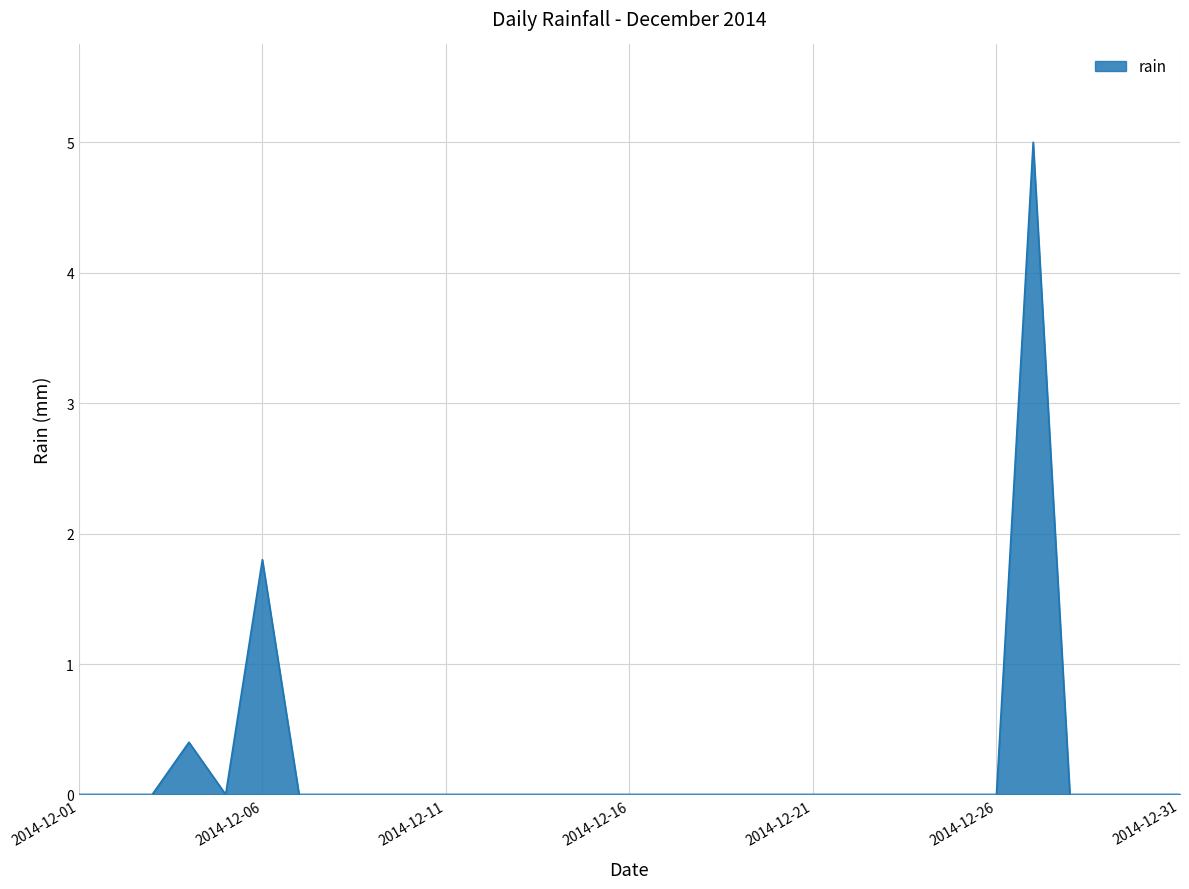

What is the maximum value shown in the chart?

5.0